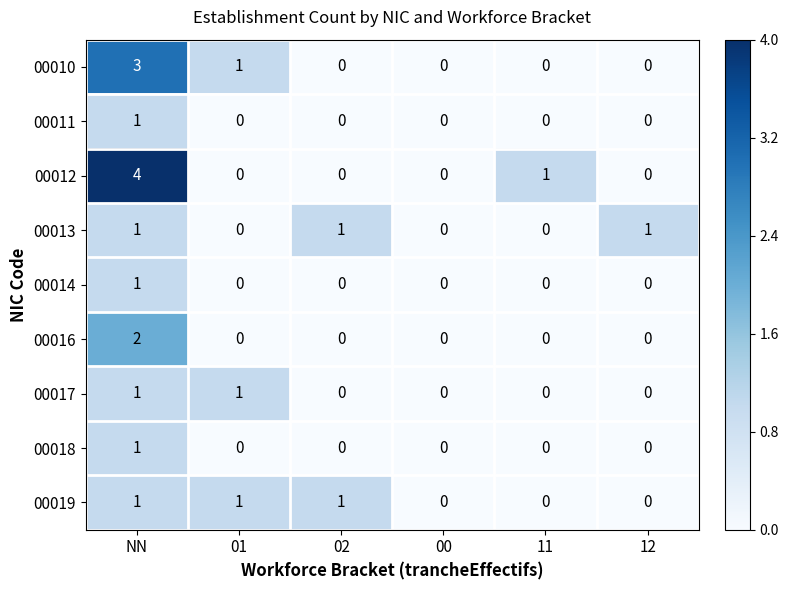

Which series has the widest spread of values?

00012